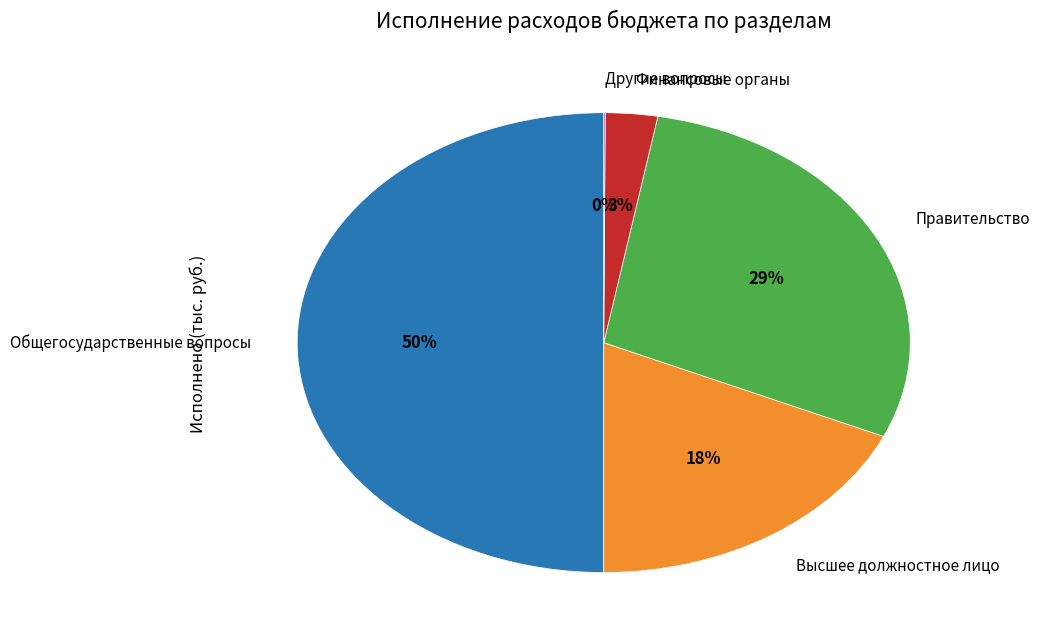

The Высшее должностное лицо slice represents 18% of the pie. True or false?

True